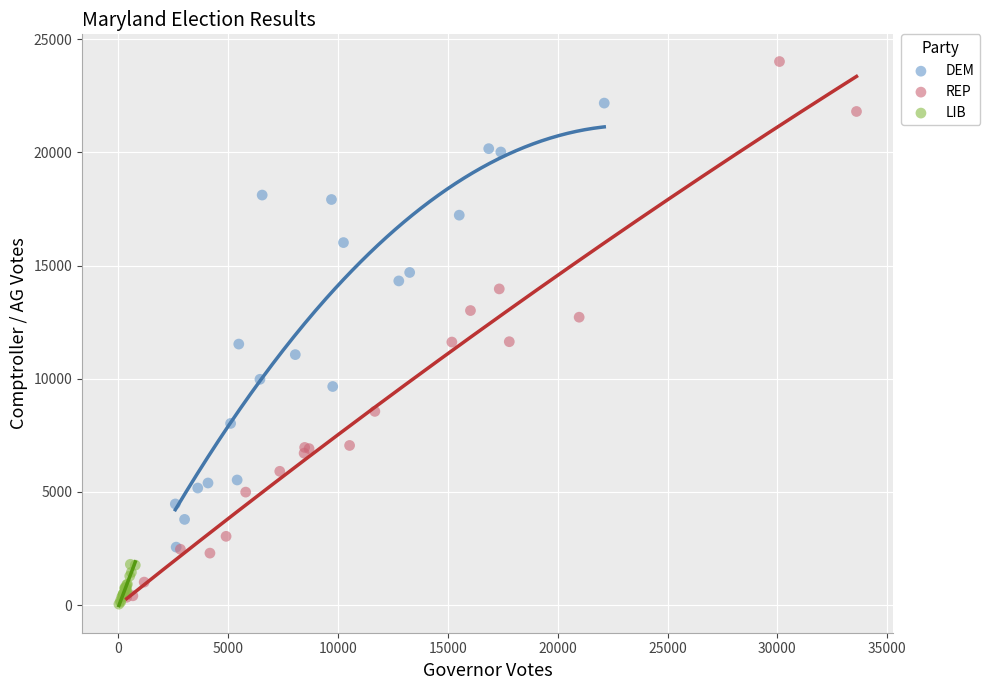

Which series has the widest spread of Y values?

REP